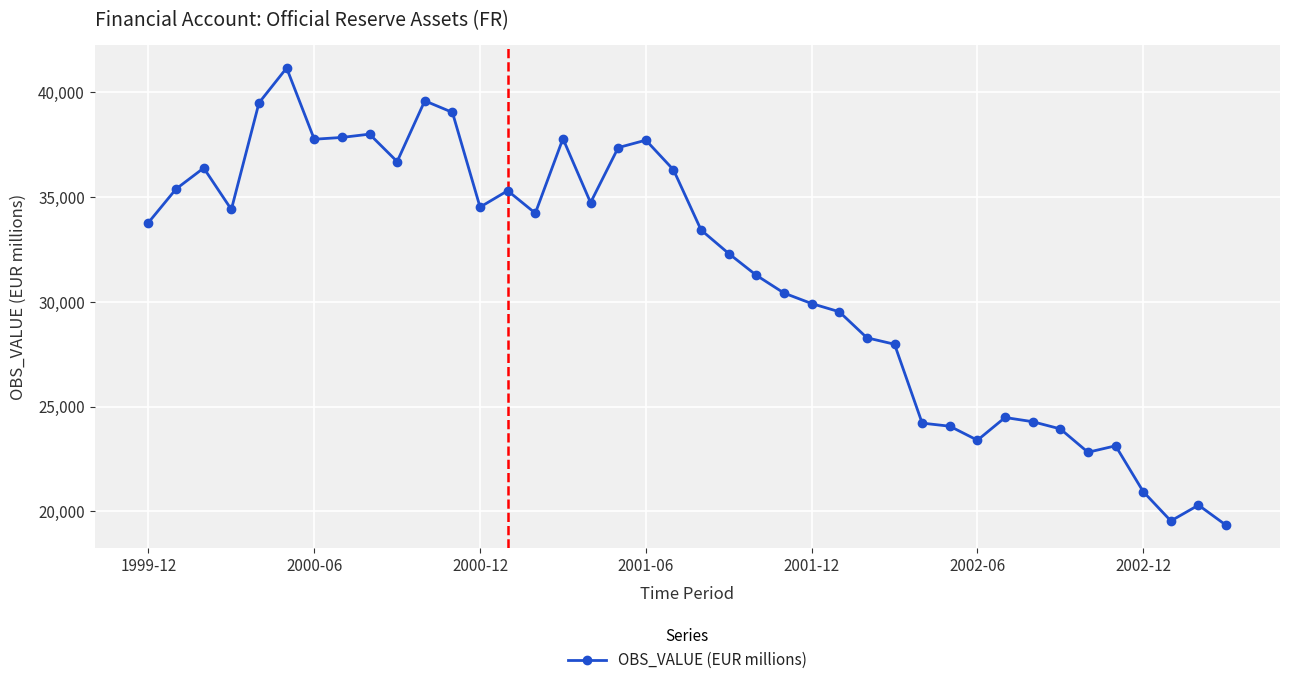

What is the greatest value displayed?

41148